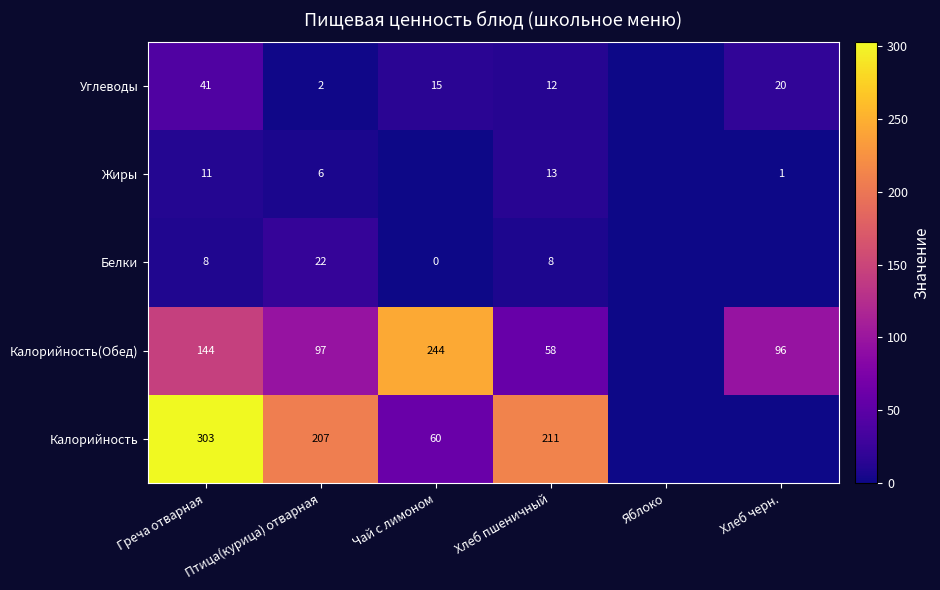

What is the sum of the Калорийность(Обед) values at Птица(курица) отварная and Хлеб пшеничный?

155